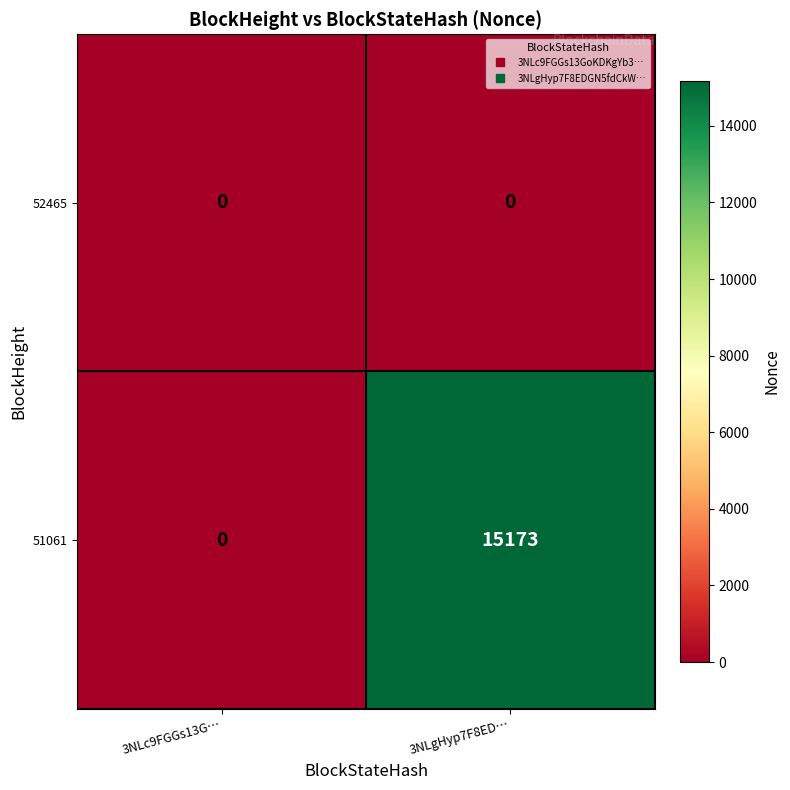

Which series has the widest spread of values?

51061